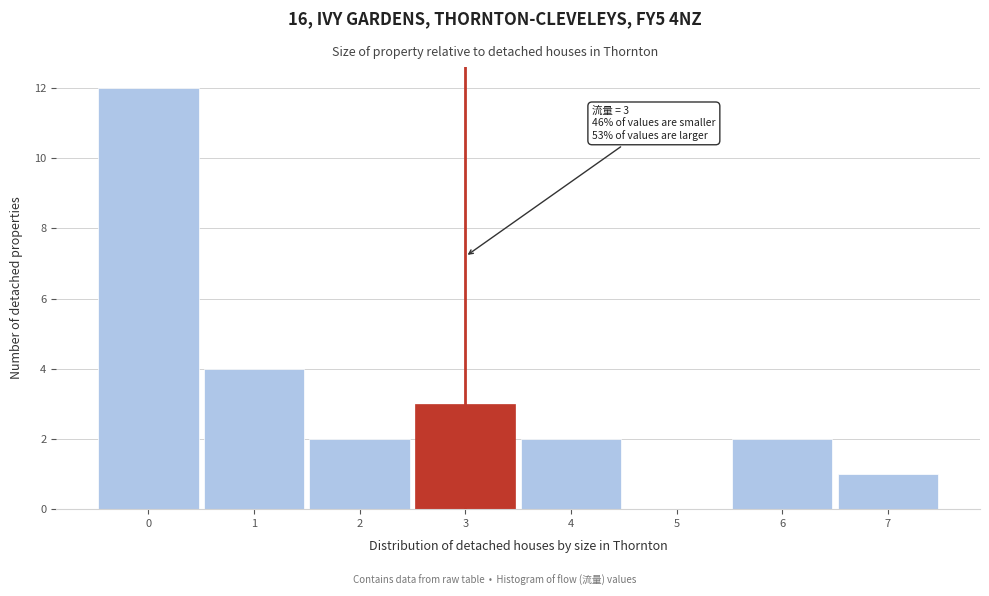

Over which range of the x-axis is the bar tallest?

-0.5 to 0.5